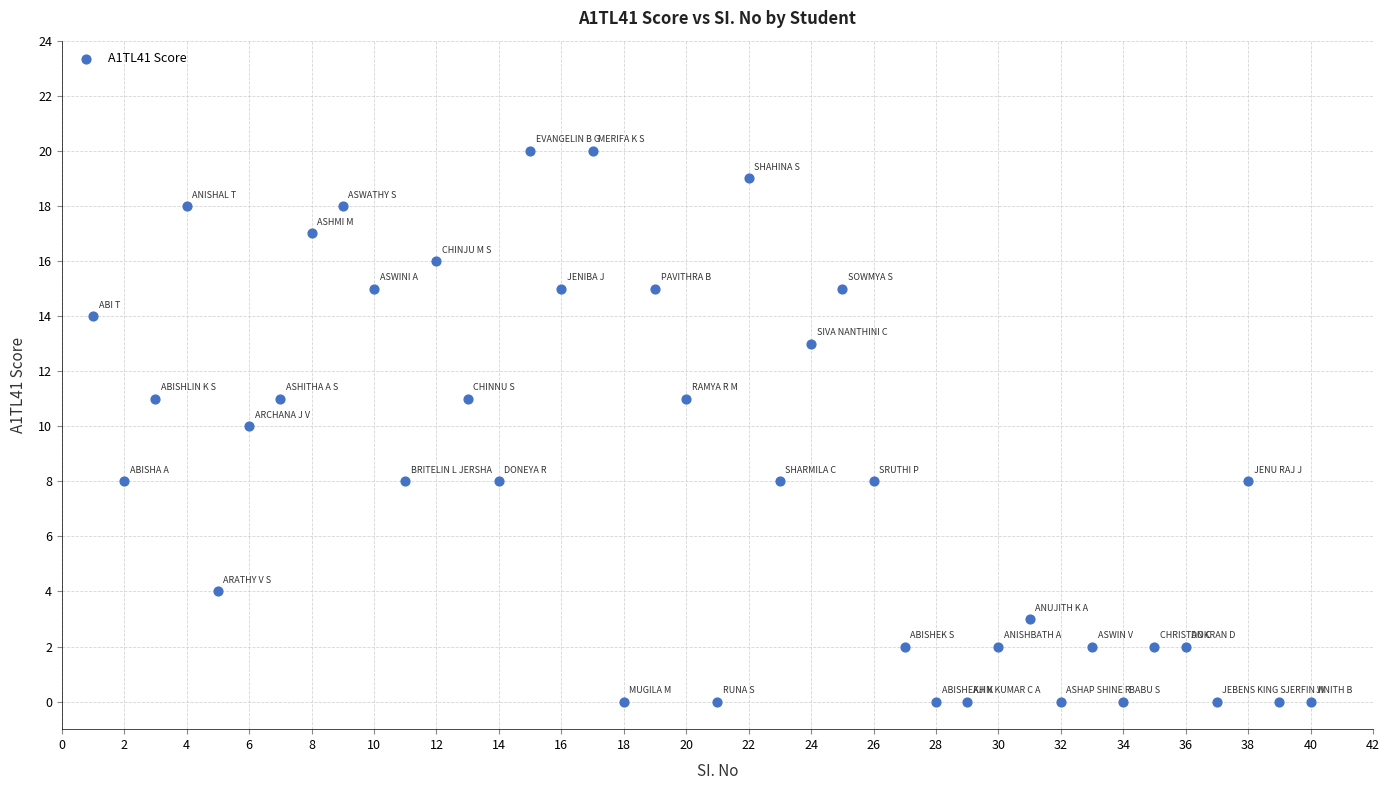

What is the range of Y values (max minus min)?

20